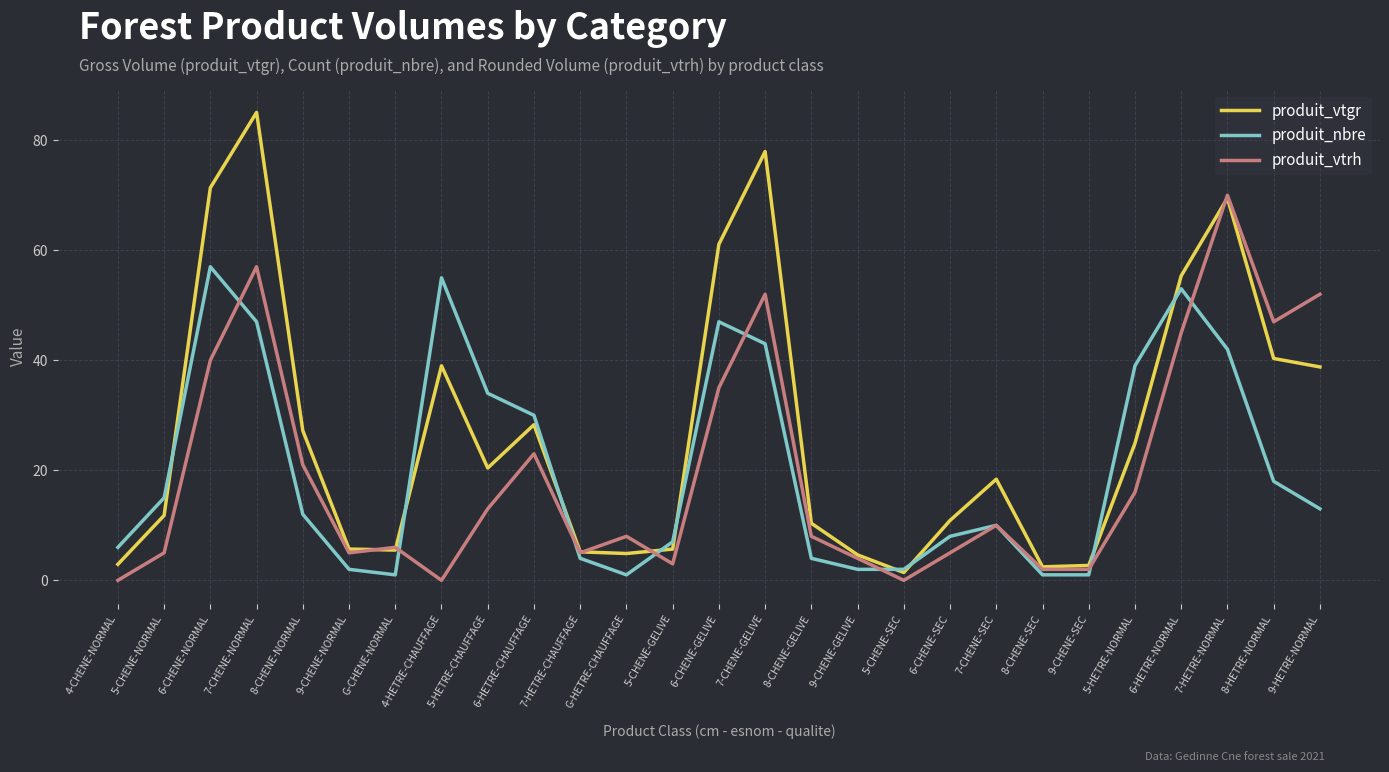

How many values in the produit_vtgr series exceed 18?

14